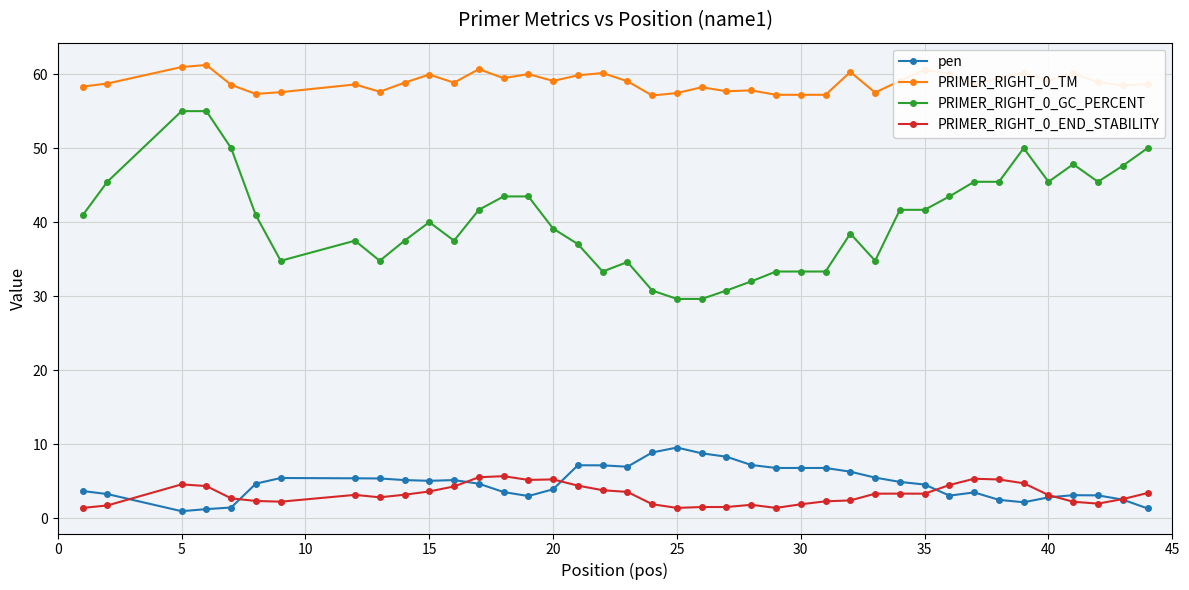

What is the value of the PRIMER_RIGHT_0_GC_PERCENT point at the 10th from the left?

37.5